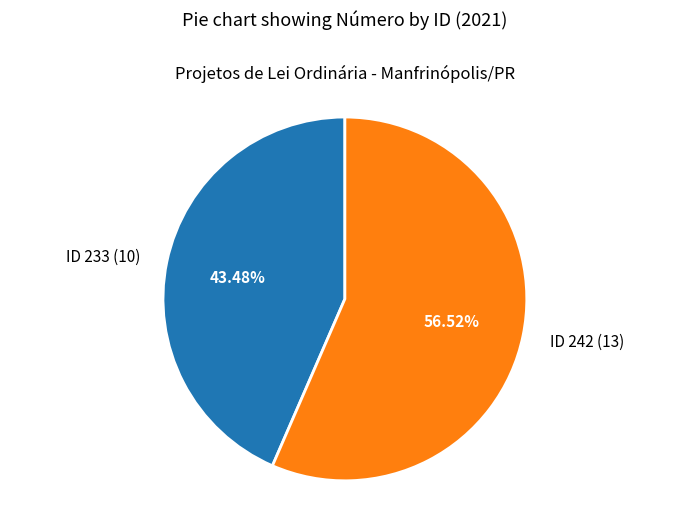

What is the smallest slice in the pie chart?

ID 233 (10)